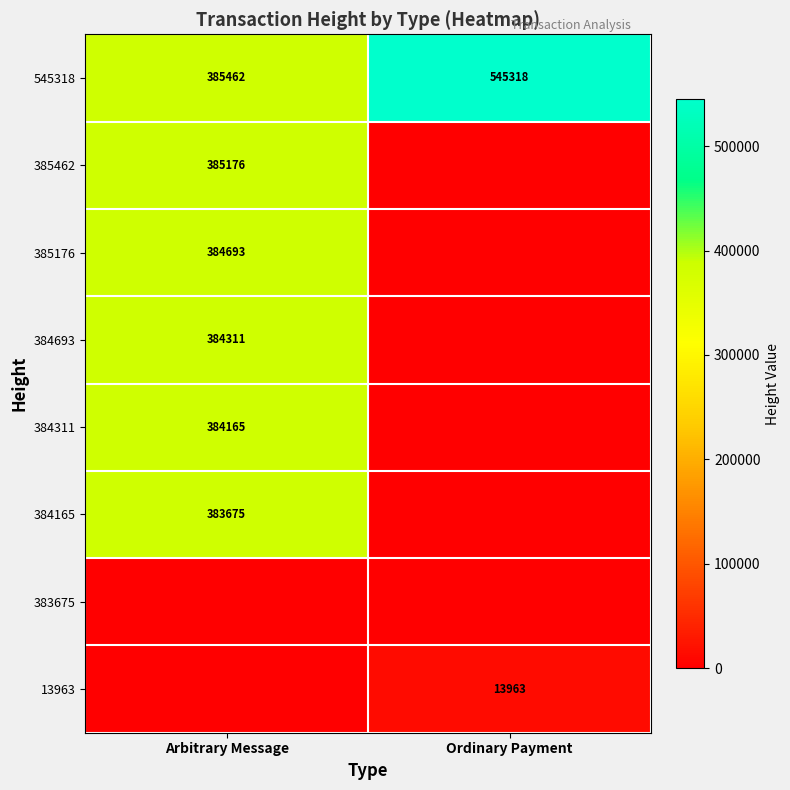

What is the spread (max minus min) of values at Ordinary Payment?

545318